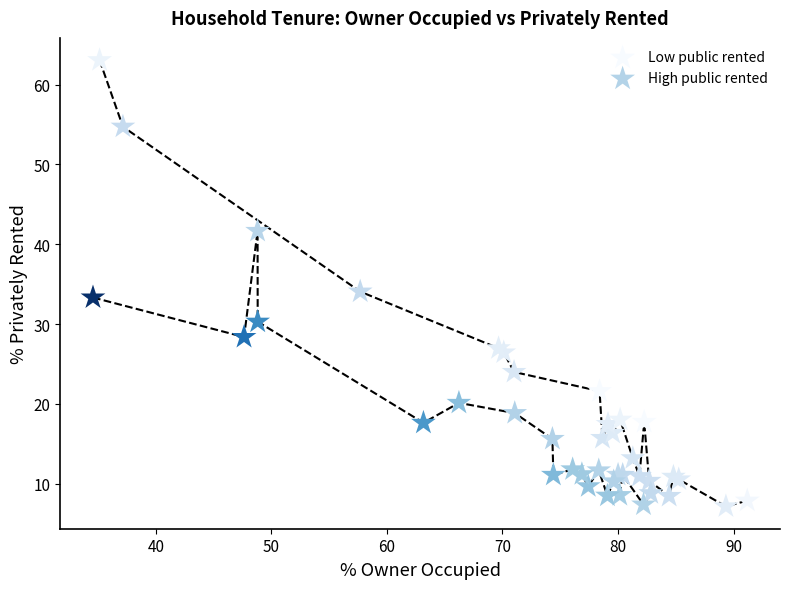

Which series reaches the maximum Y coordinate?

Low public rented